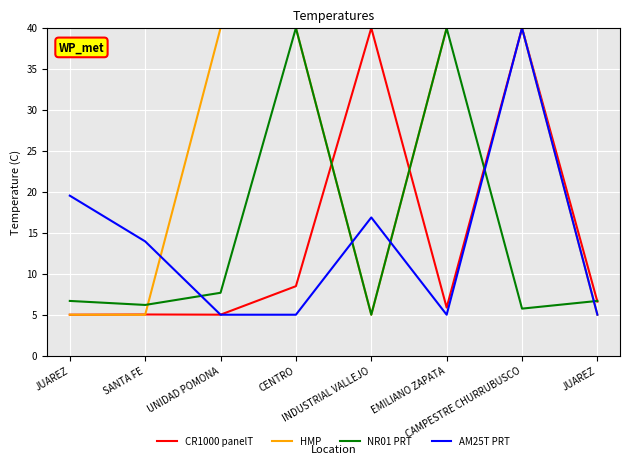

Is this an area chart (filled region under the line)?

No